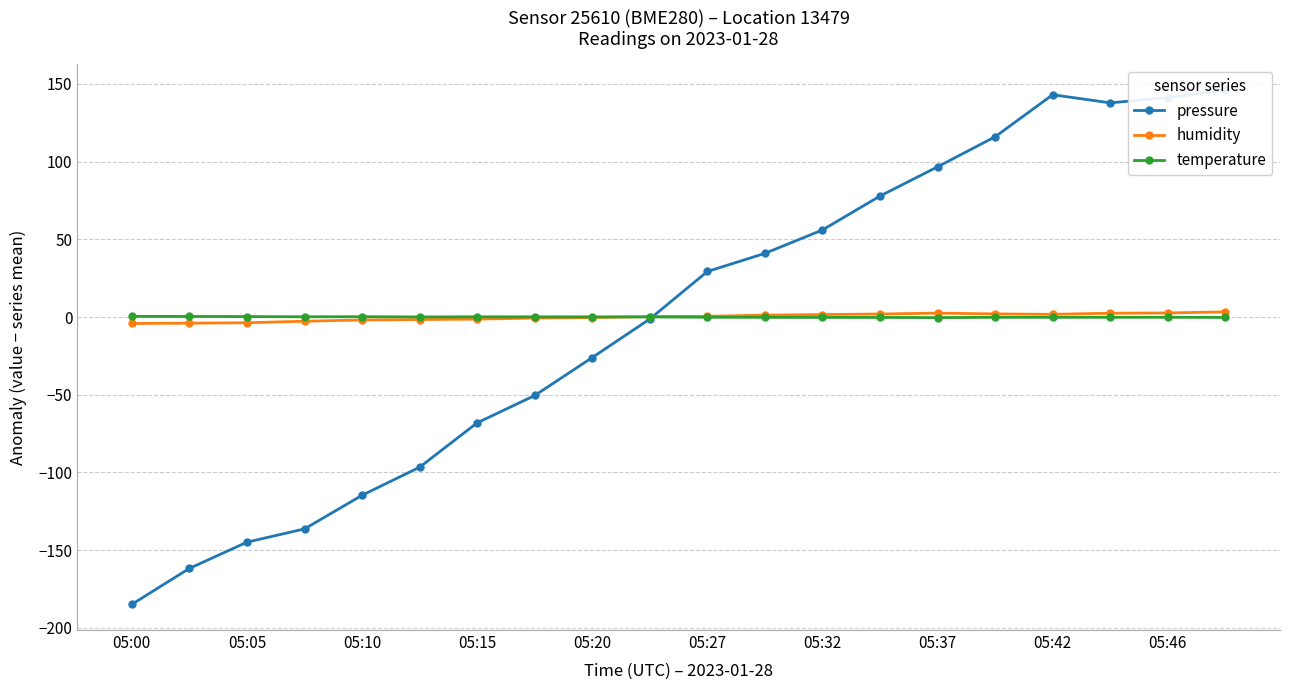

True or false: humidity has more than 0 interior local peaks.

True